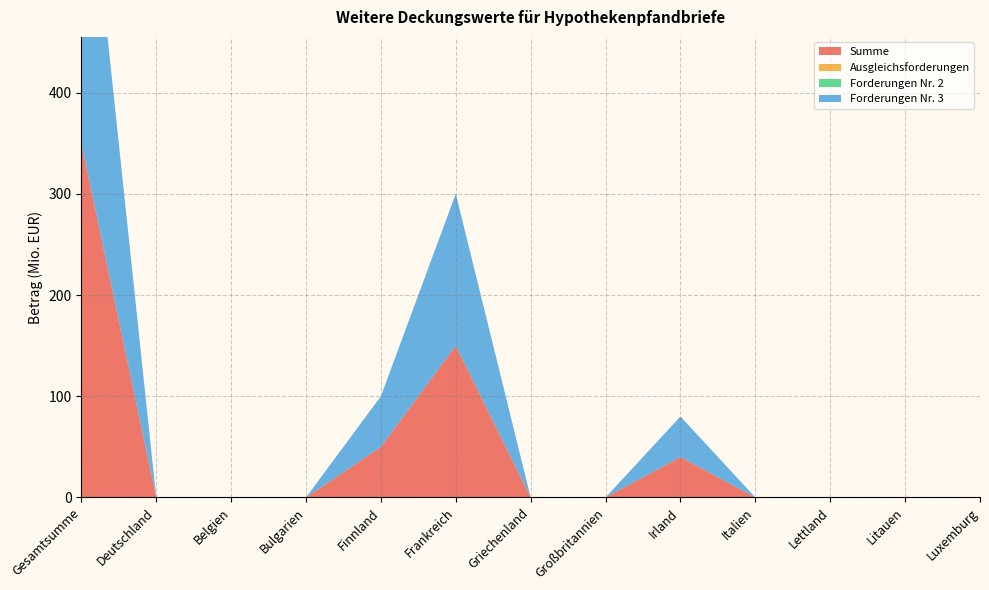

Reading left to right, extract all data points from this chart.

Summe: Gesamtsumme=350	Deutschland=0	Belgien=0	Bulgarien=0	Finnland=50	Frankreich=150	Griechenland=0	Großbritannien=0	Irland=40	Italien=0	Lettland=0	Litauen=0	Luxemburg=0
Ausgleichsforderungen: Gesamtsumme=0	Deutschland=0	Belgien=0	Bulgarien=0	Finnland=0	Frankreich=0	Griechenland=0	Großbritannien=0	Irland=0	Italien=0	Lettland=0	Litauen=0	Luxemburg=0
Forderungen Nr. 2: Gesamtsumme=0	Deutschland=0	Belgien=0	Bulgarien=0	Finnland=0	Frankreich=0	Griechenland=0	Großbritannien=0	Irland=0	Italien=0	Lettland=0	Litauen=0	Luxemburg=0
Forderungen Nr. 3: Gesamtsumme=350	Deutschland=0	Belgien=0	Bulgarien=0	Finnland=50	Frankreich=150	Griechenland=0	Großbritannien=0	Irland=40	Italien=0	Lettland=0	Litauen=0	Luxemburg=0